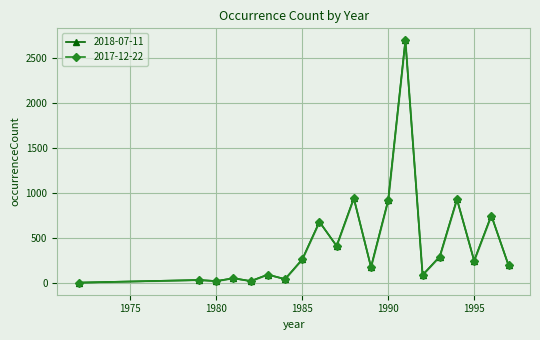

At which category is the sum across all series the highest?

1991